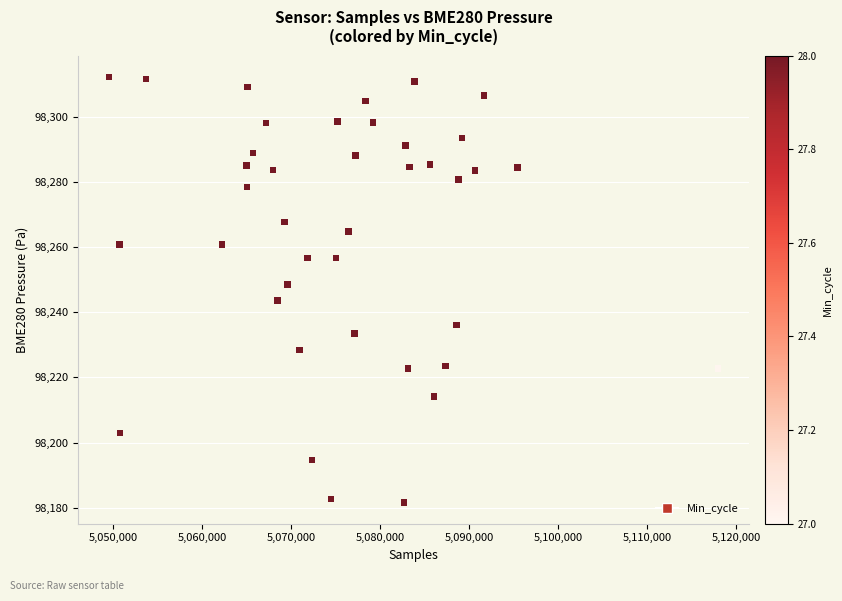

What is the range of Y values (max minus min)?

130.8